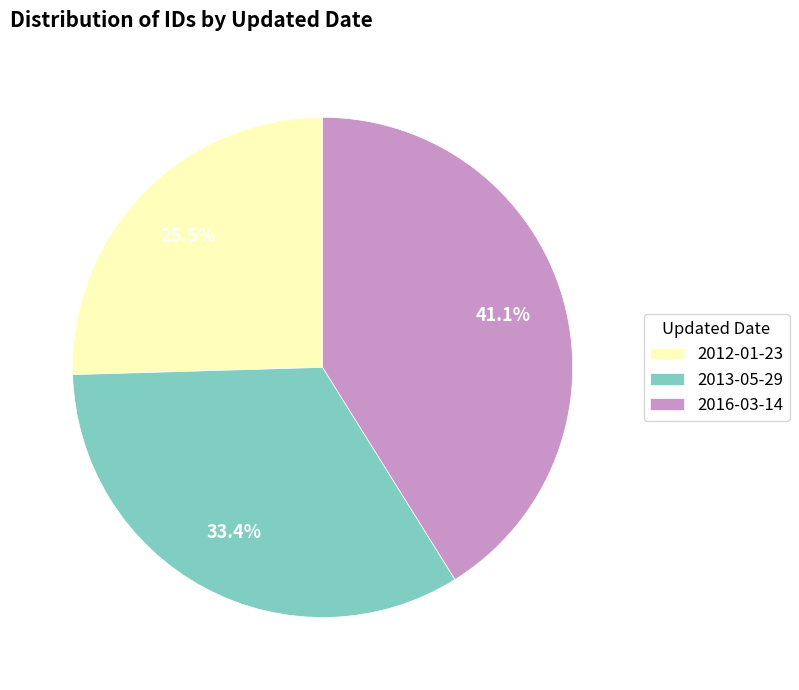

To the nearest percent, what is the average slice percentage?

33%